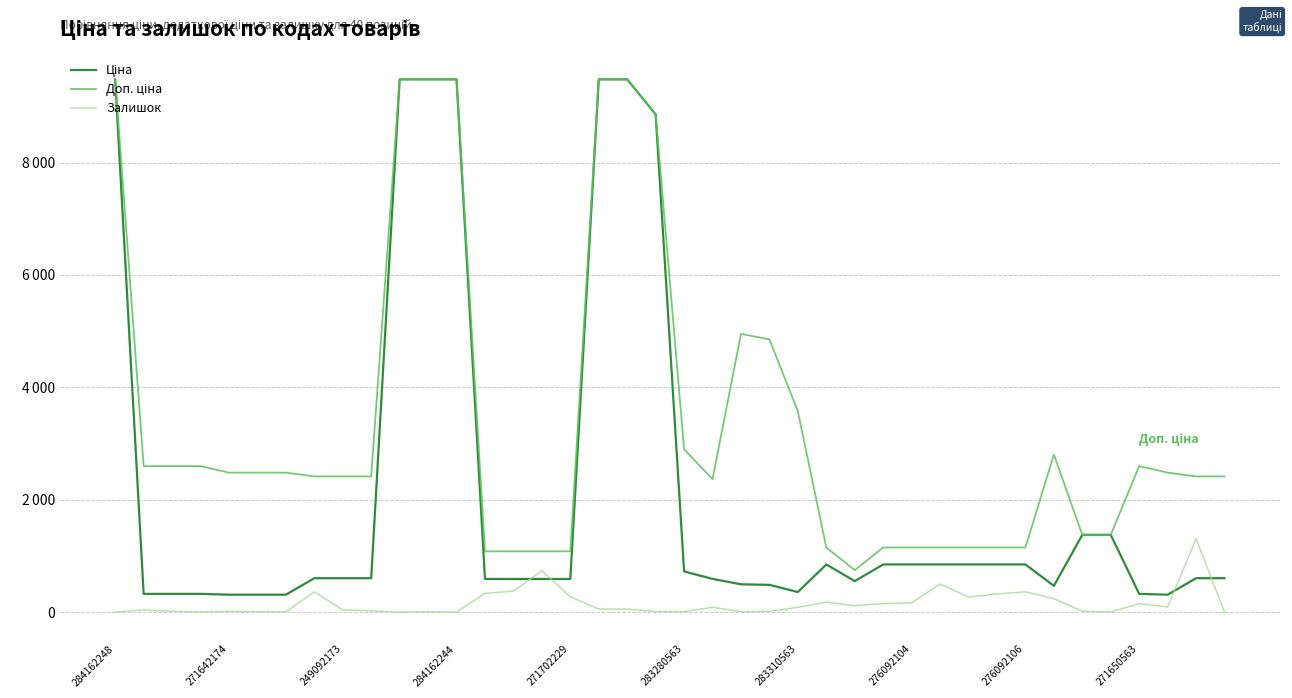

Is this an area chart (filled region under the line)?

No